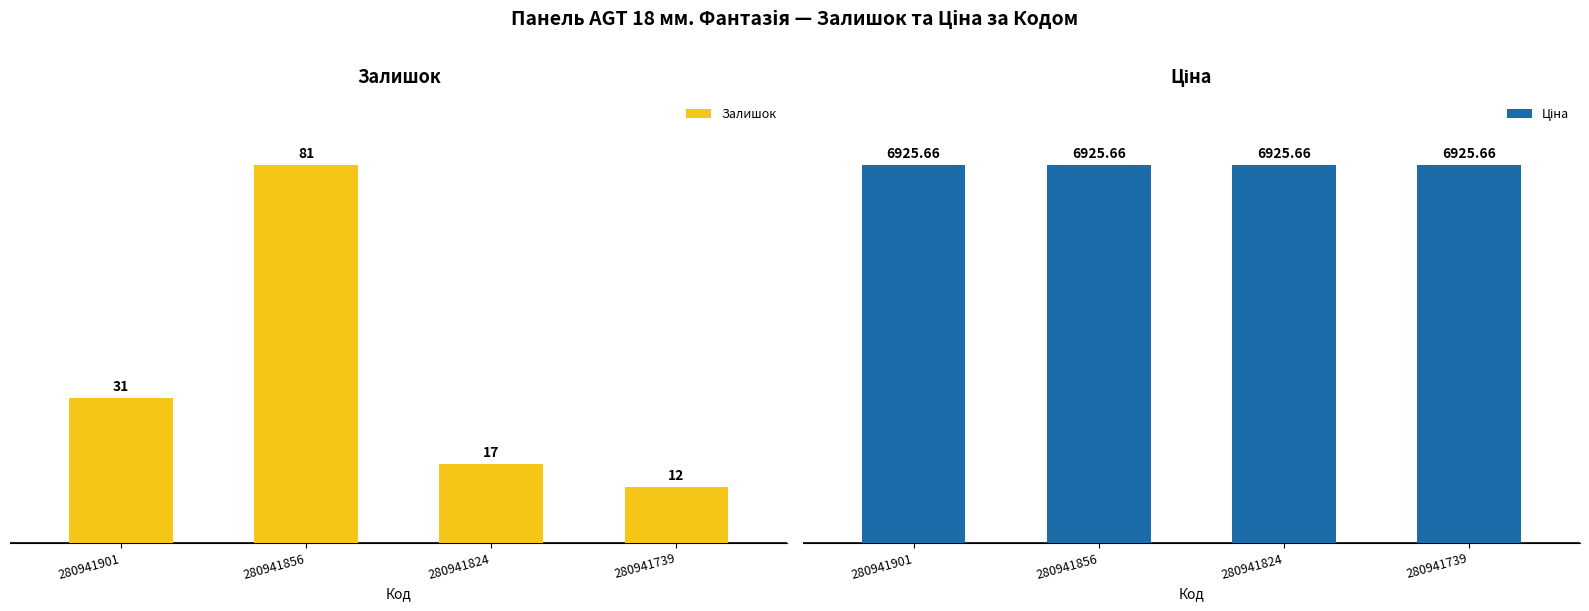

What is the value of the Ціна bar at the 4th from the left?

6925.7